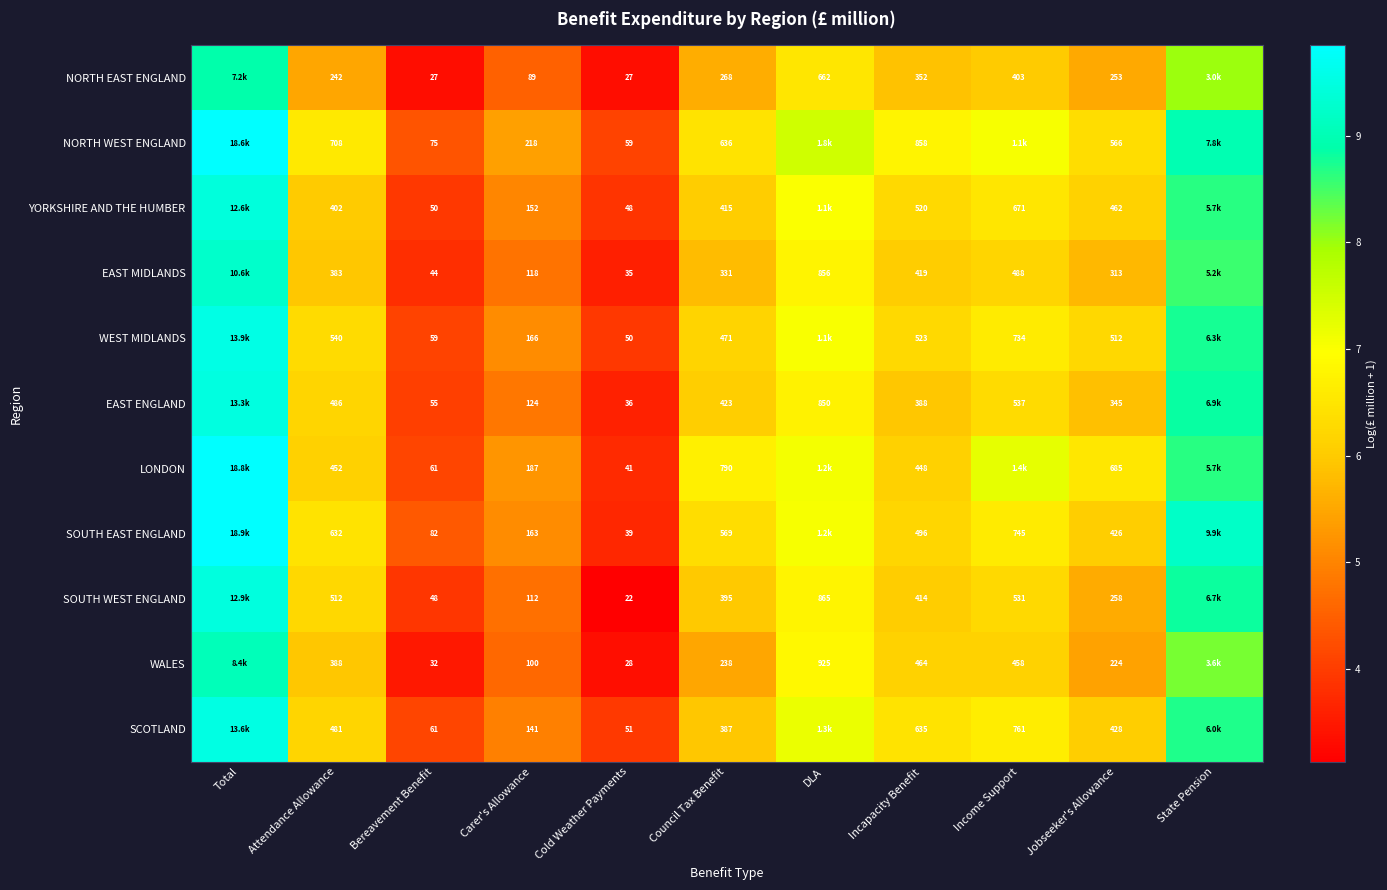

At which category is the sum across all series the highest?

Total